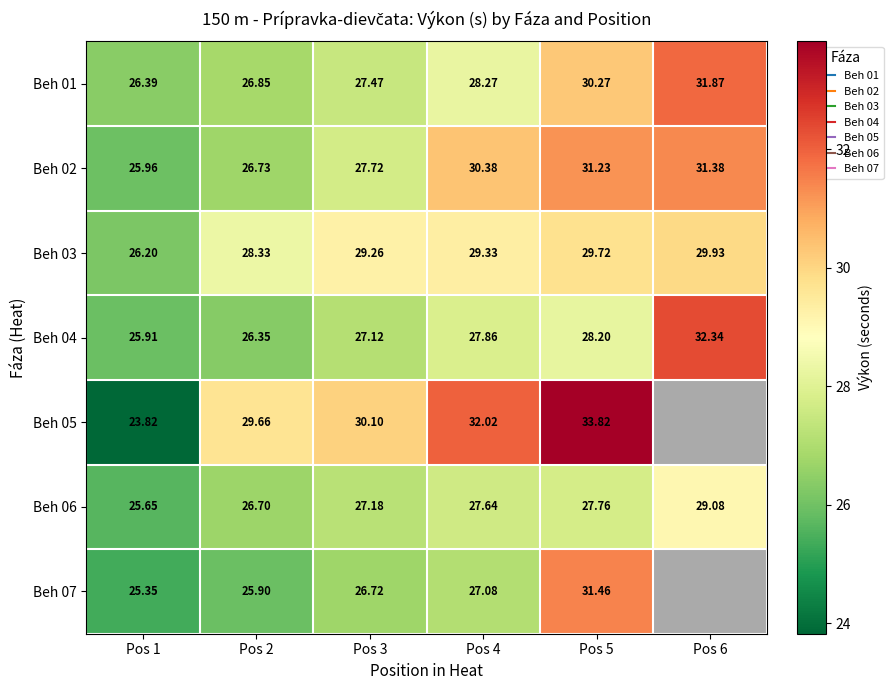

Rank the series by their maximum value, from lowest to highest.

Beh 06, Beh 03, Beh 02, Beh 07, Beh 01, Beh 04, Beh 05